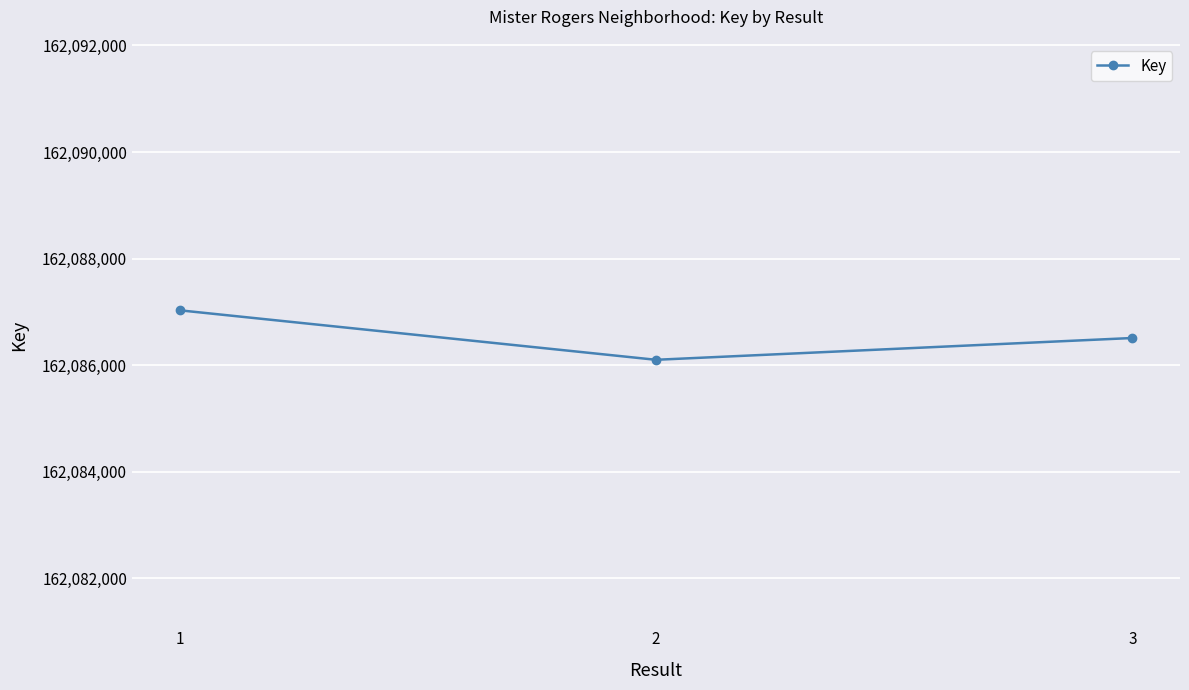

How many categories are shown in the chart?

3